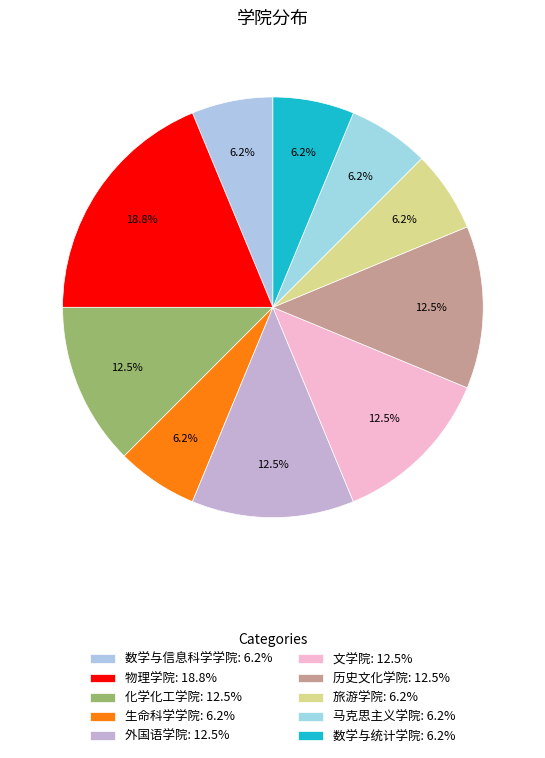

What percentage do 生命科学学院 and 外国语学院 together represent?

18.8%